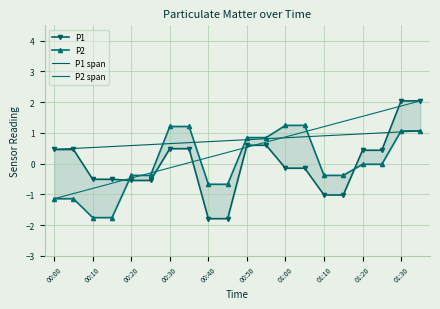

At how many categories does at least one series exceed -1?

20